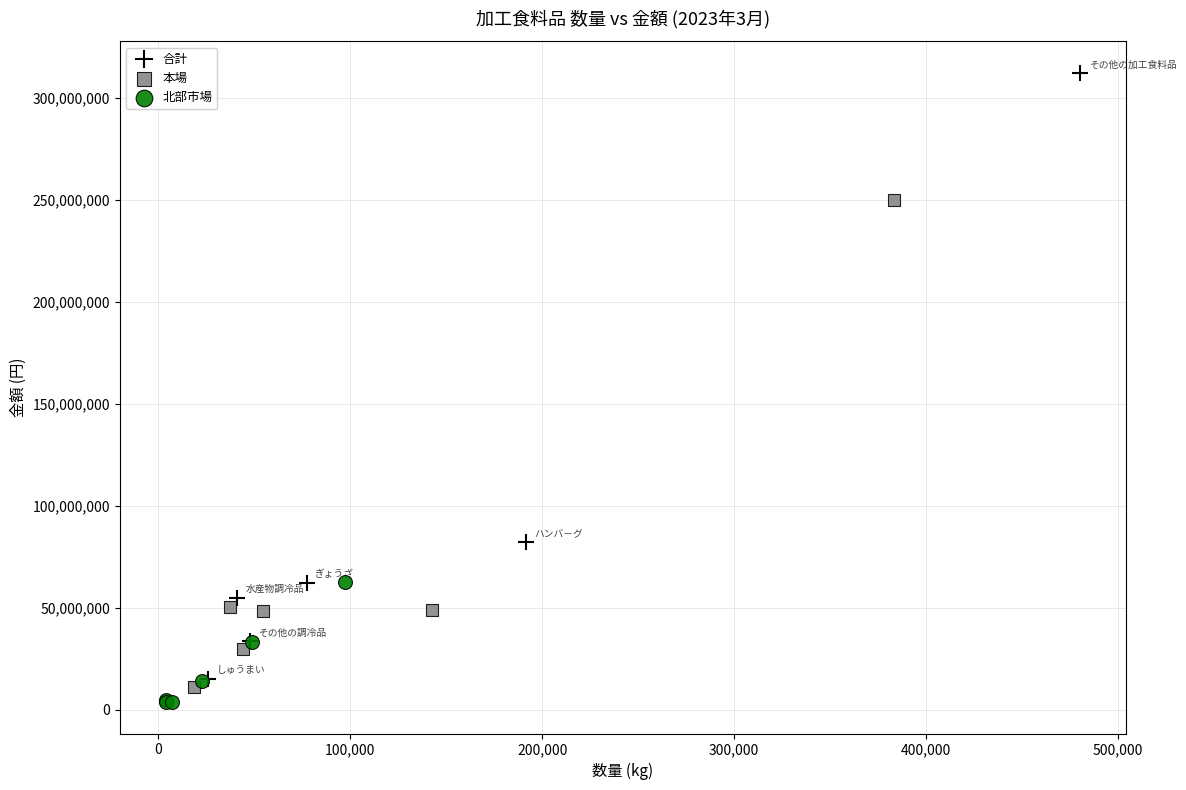

Which series reaches the maximum Y coordinate?

合計